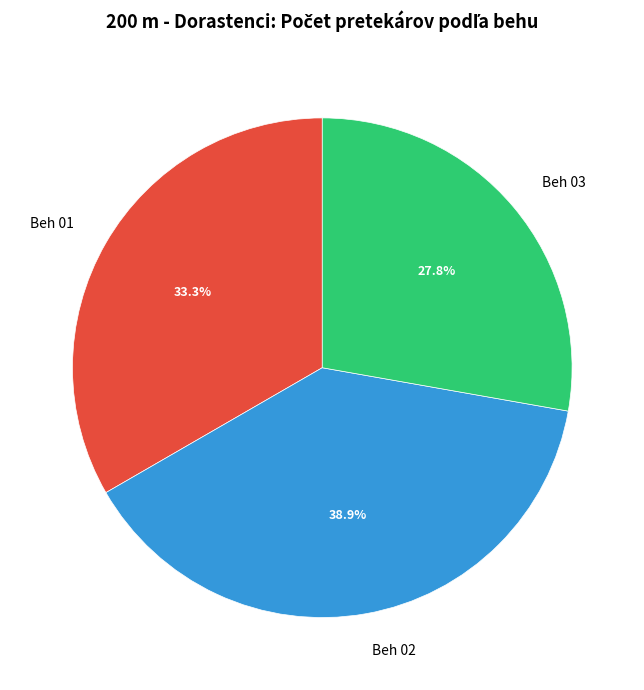

Does any single category account for the majority?

No